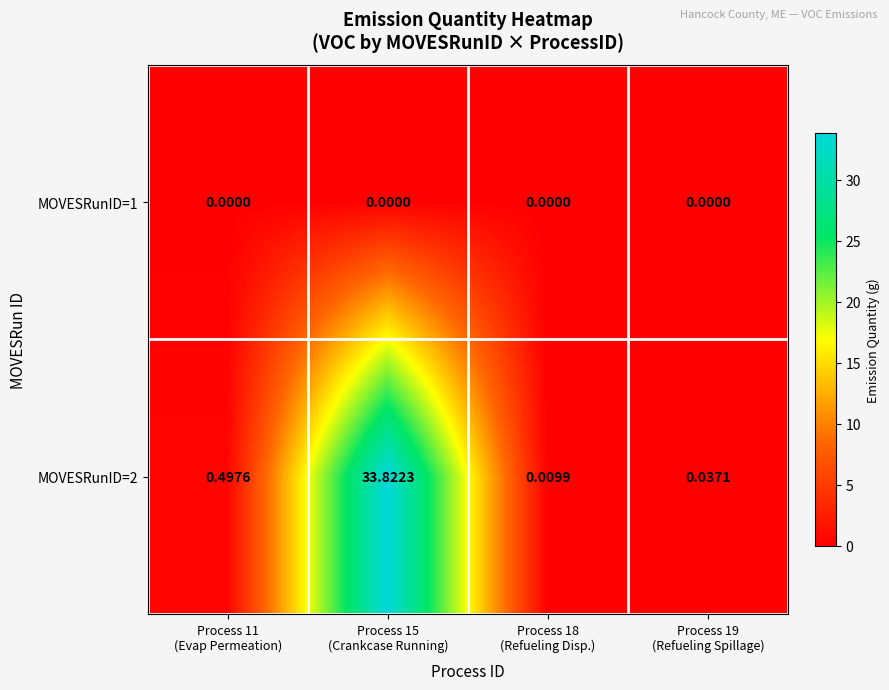

List the series in order of their overall mean, lowest first.

MOVESRunID=1, MOVESRunID=2